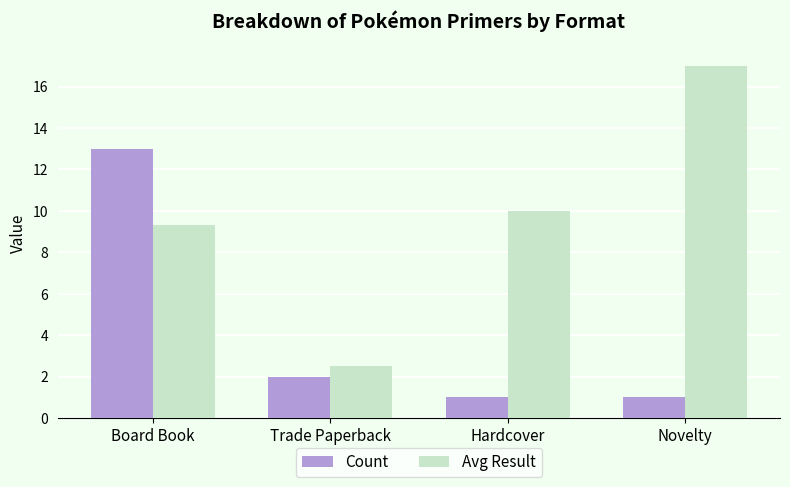

At which label does Avg Result reach its peak?

Novelty